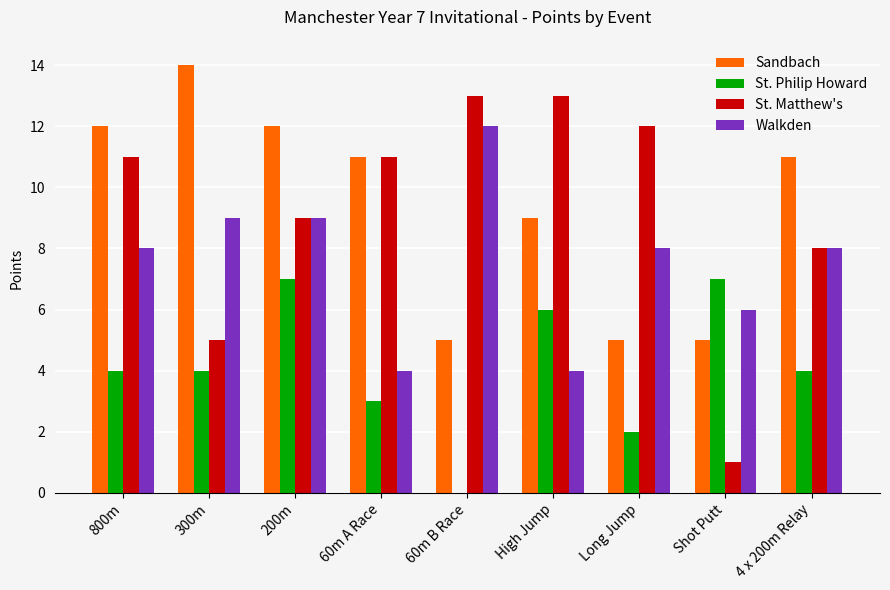

What is the highest value of the St. Matthew's series?

13